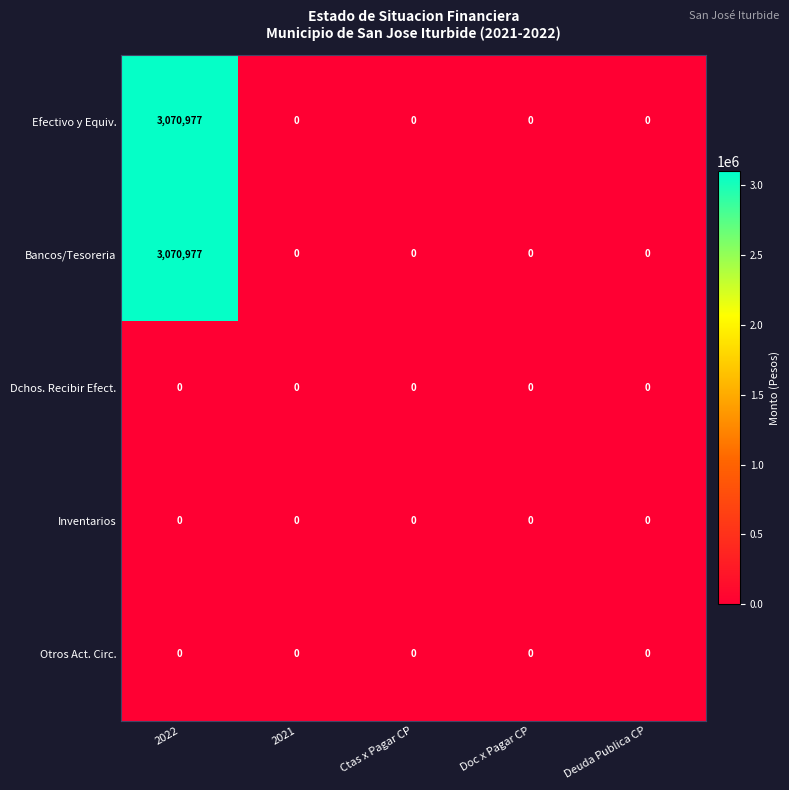

What is the average value of the Bancos/Tesoreria series?

614195